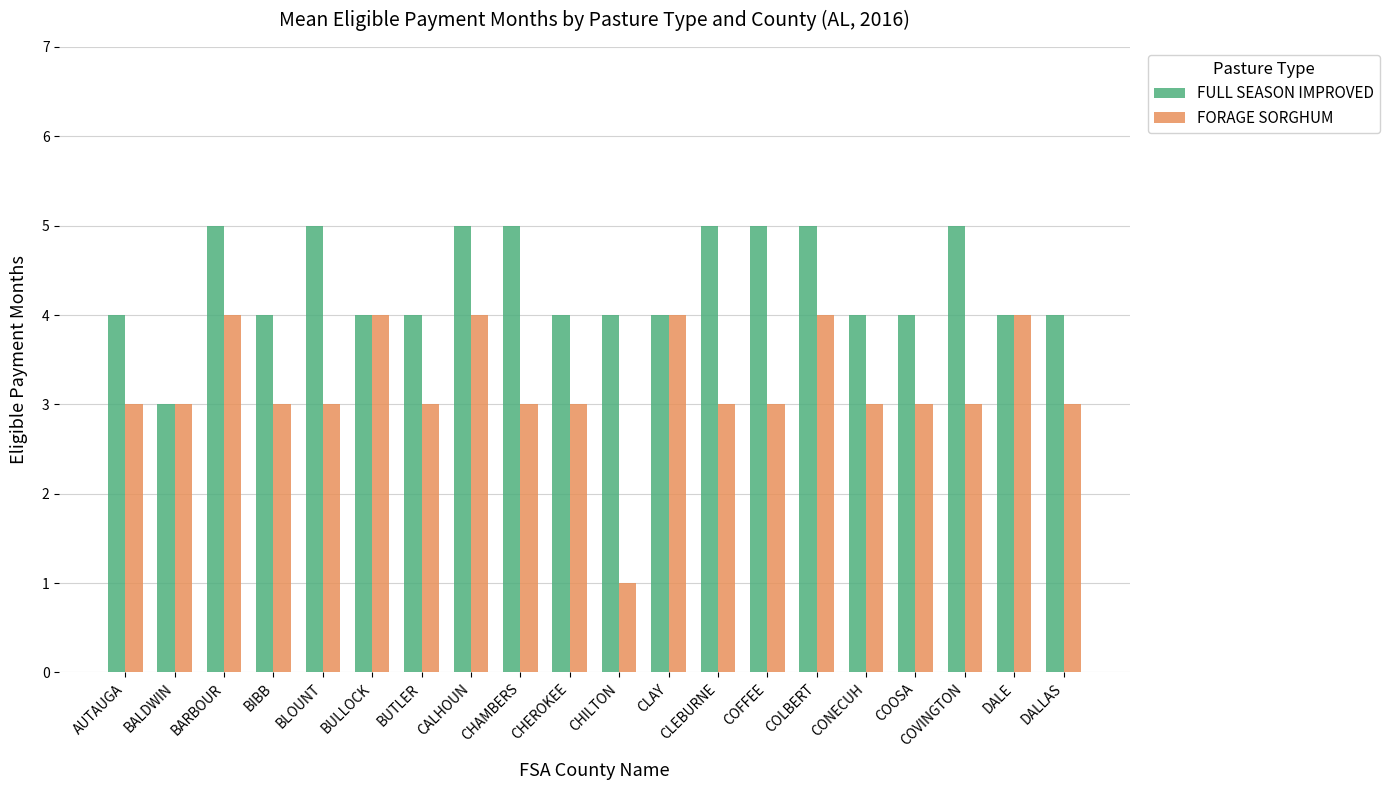

What is the difference between the highest and lowest values at CLEBURNE?

2